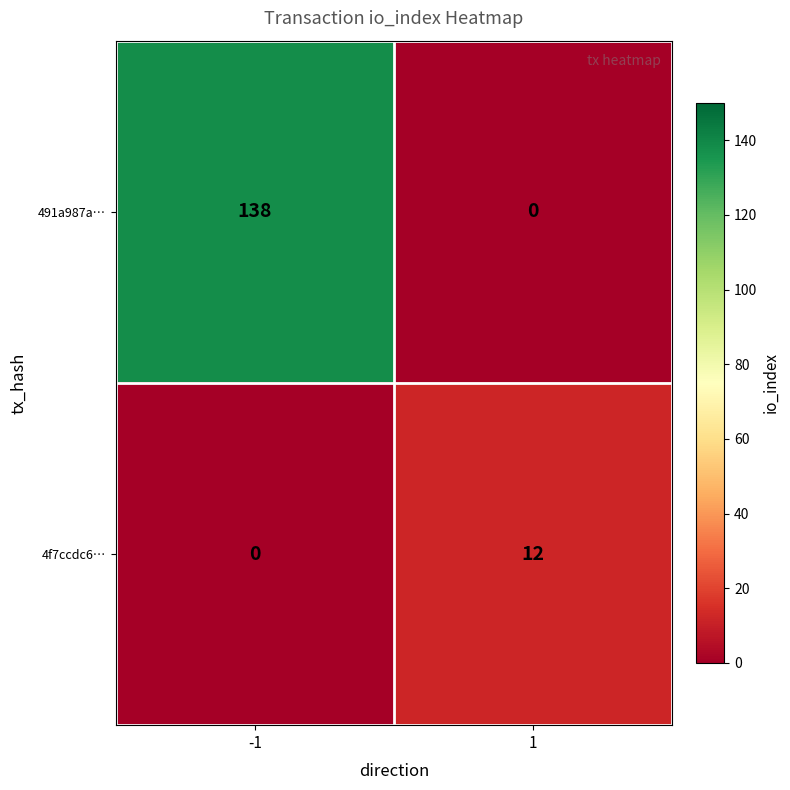

What is the spread (max minus min) of values at -1?

138